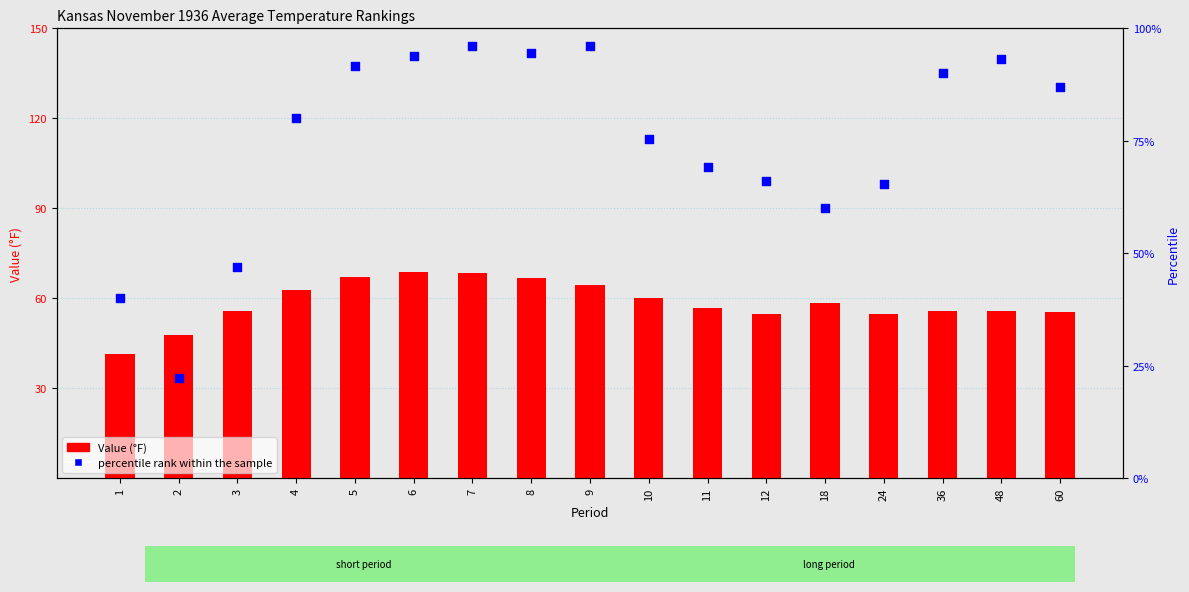

What is the total value across all series at 18?

118.5